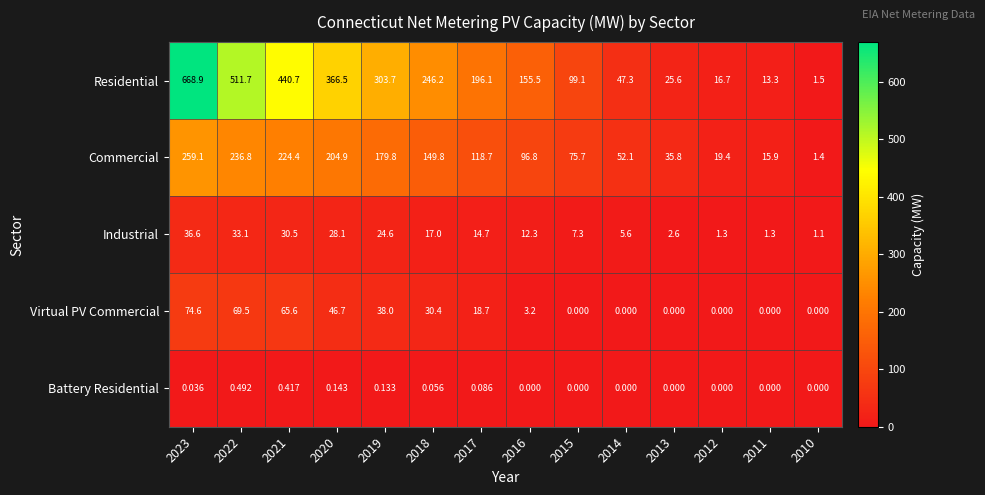

At 2017, list the series in order from smallest to largest.

Battery Residential, Industrial, Virtual PV Commercial, Commercial, Residential